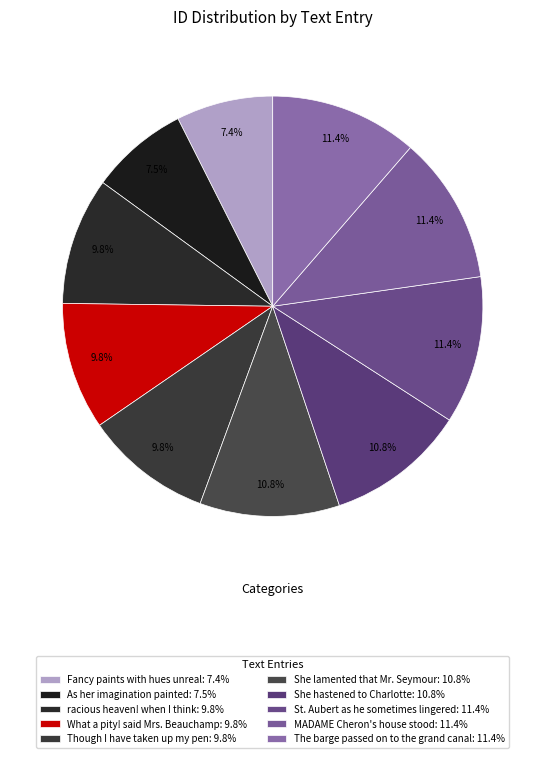

How many slices are in this pie chart?

10